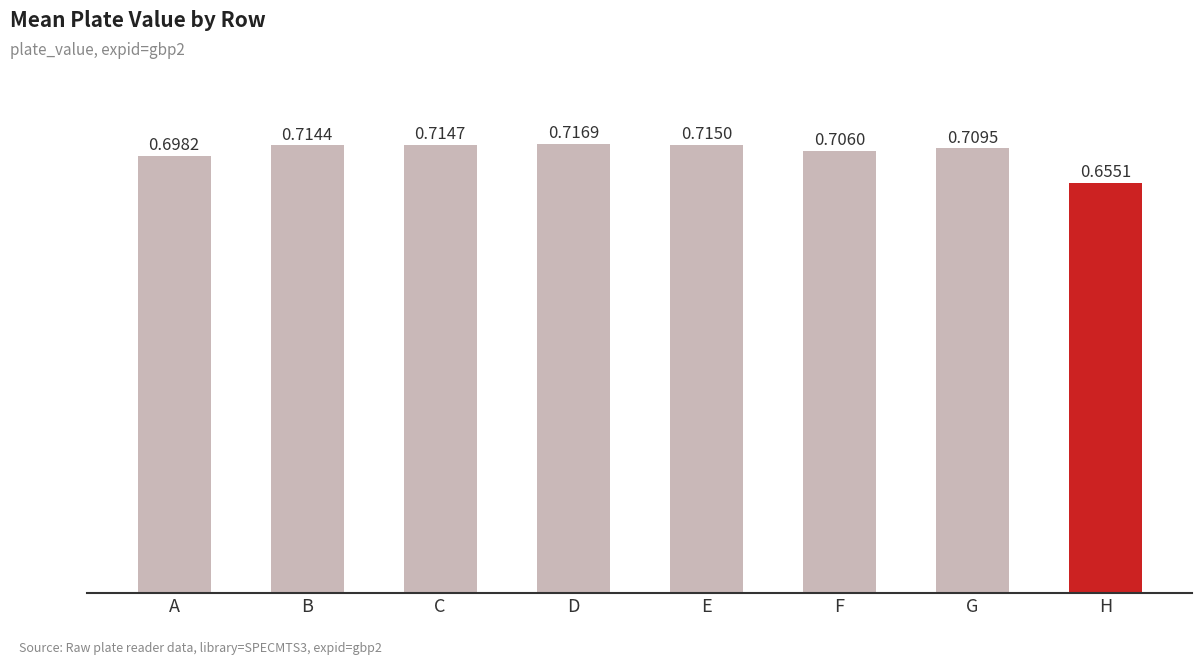

What is the sum of the values at D and B?

1.4